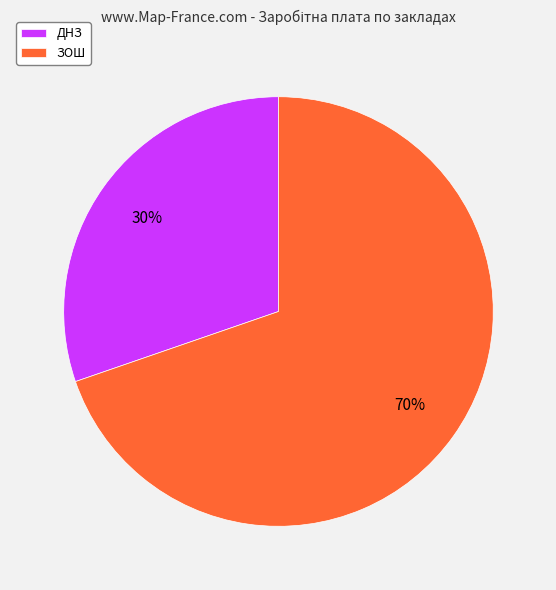

To the nearest percent, what is the average slice percentage?

50%